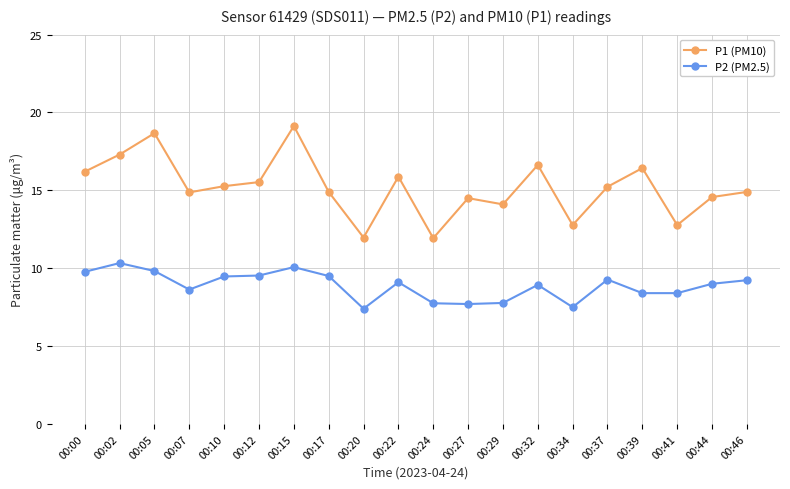

List the series in order of their peak value, highest first.

P1 (PM10), P2 (PM2.5)